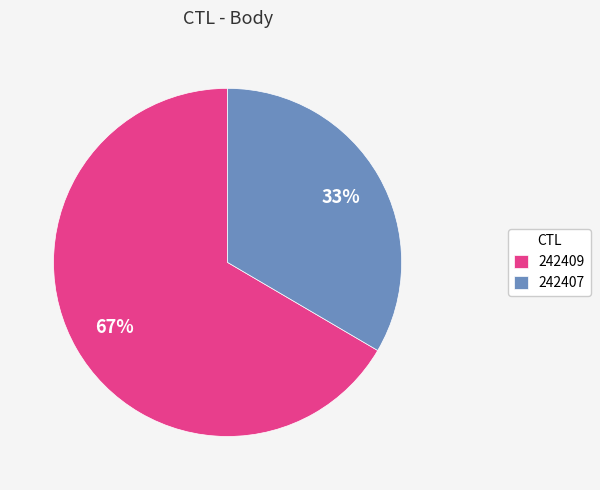

How many slices are in this pie chart?

2